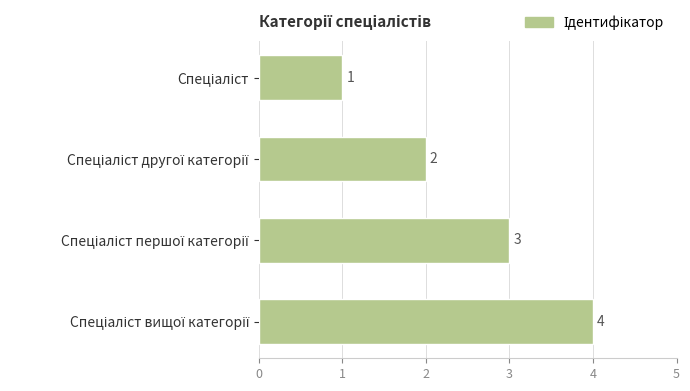

How many values are between 2 and 4?

3